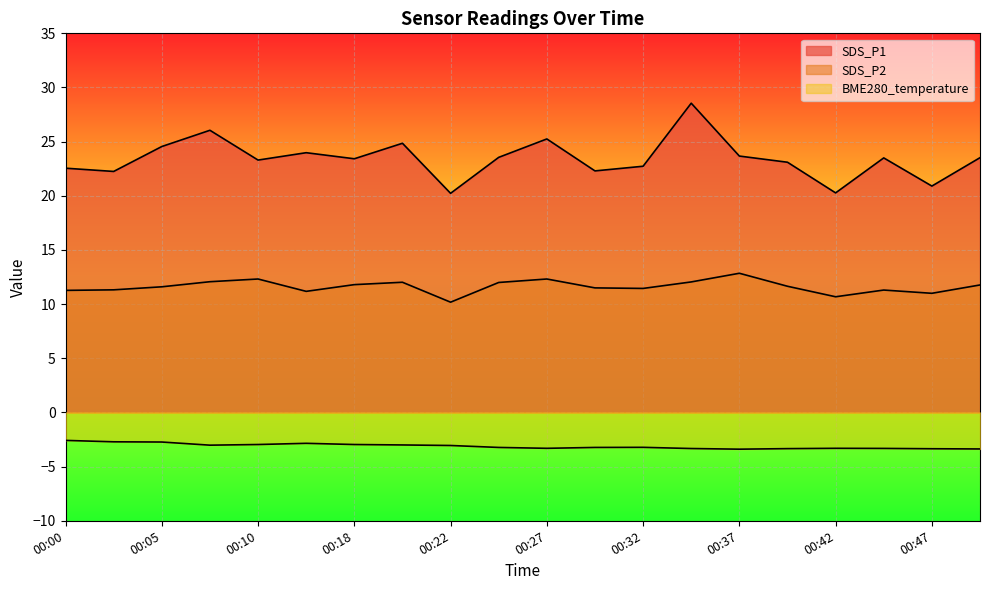

Is the value of BME280_temperature at 00:37 greater than the value of SDS_P1 at 00:03?

No